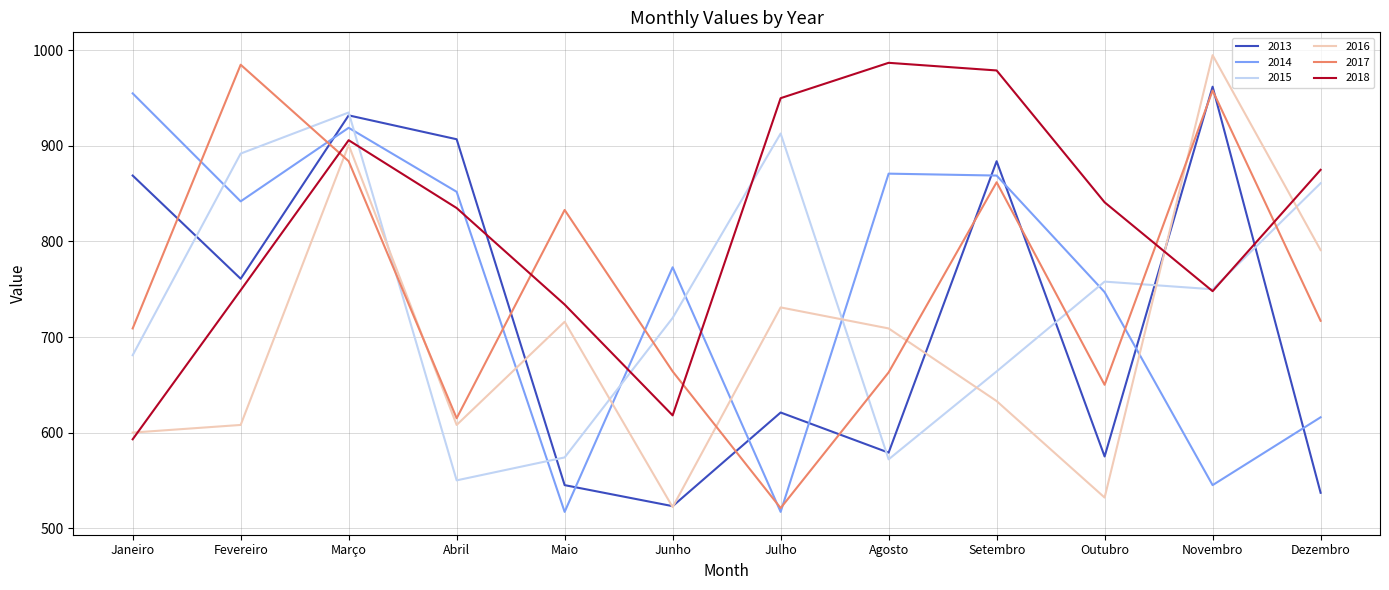

What is the smallest value displayed?

517